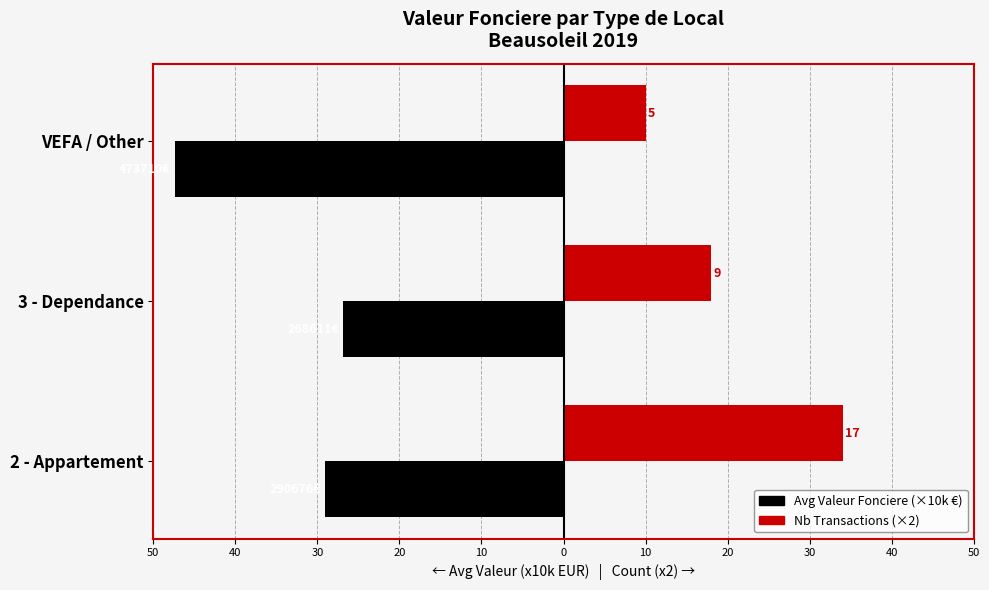

How many series are shown in this chart?

2